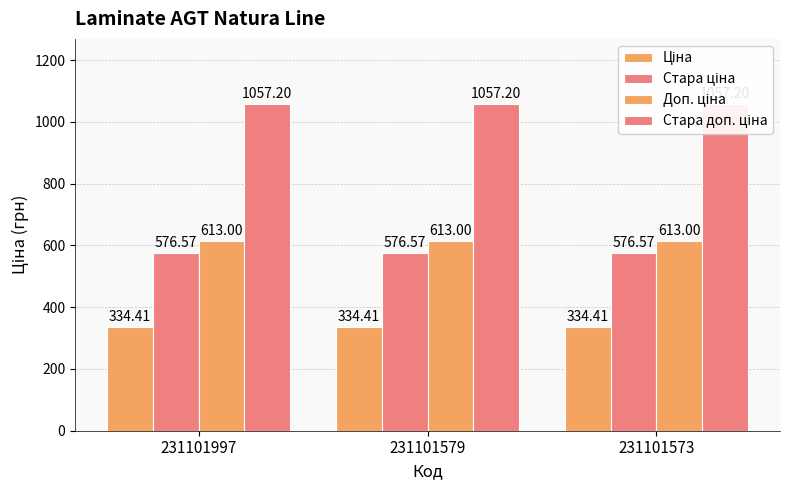

At which label is Ціна closest to 334?

231101997